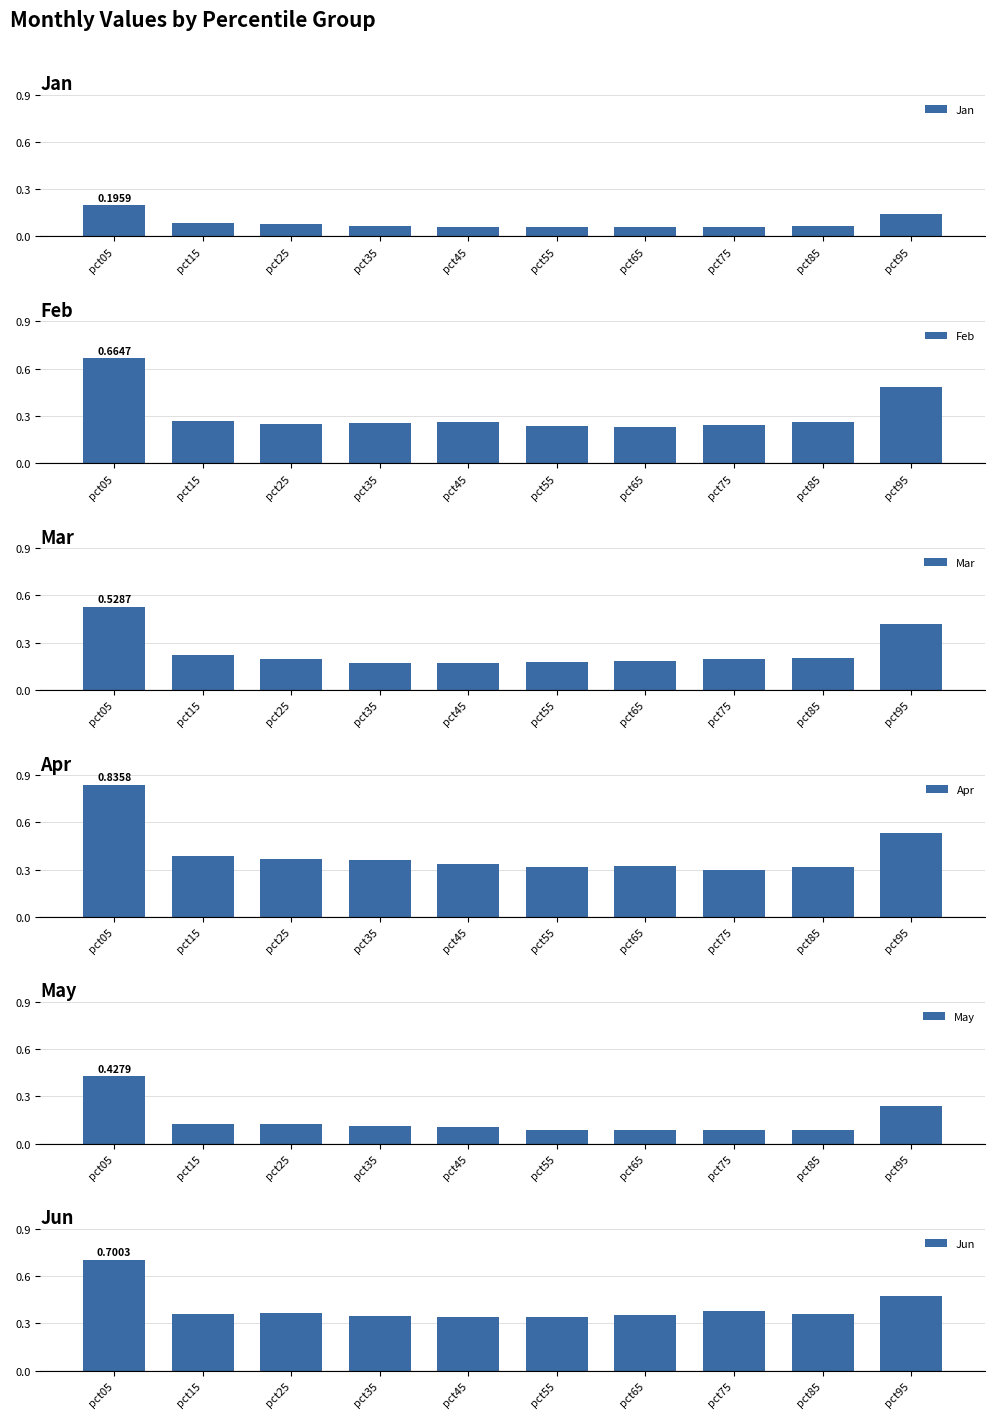

Are the bars grouped side by side (vs. stacked)?

Yes